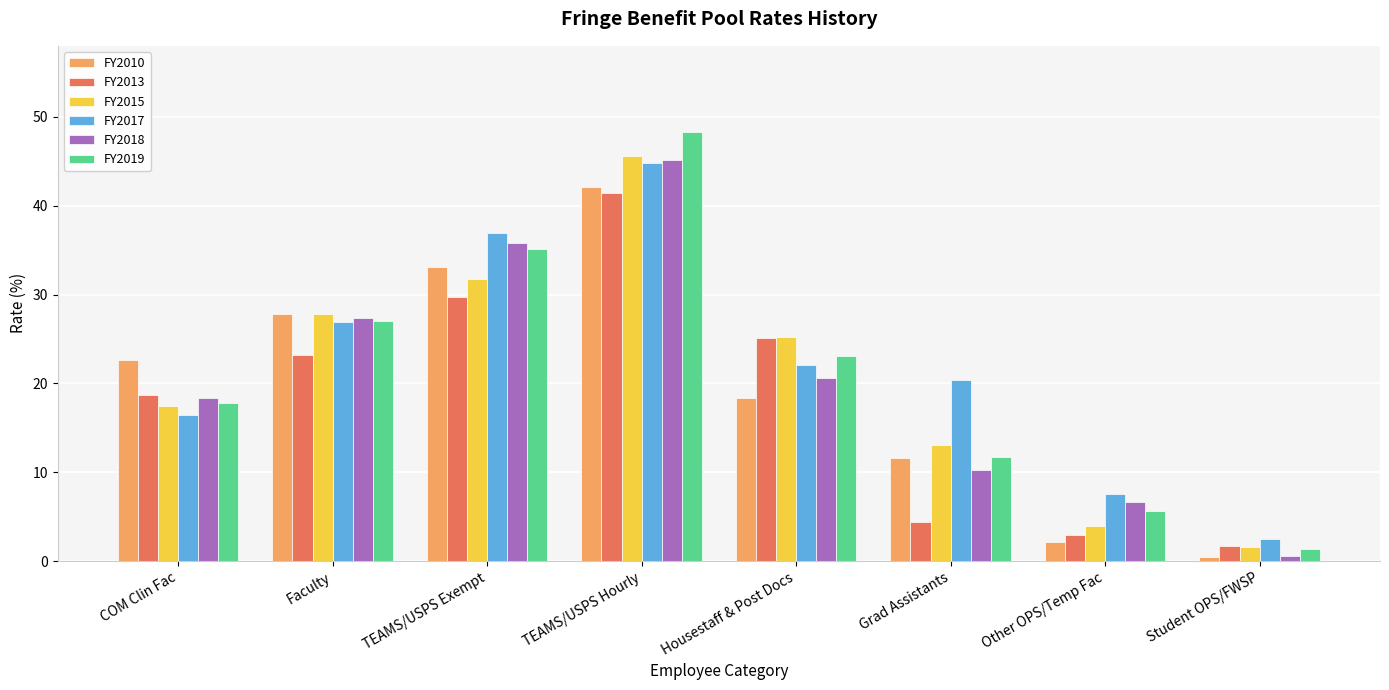

Reading left to right, what are all the values shown in this chart?

FY2010: 22.6	27.8	33.1	42.1	18.3	11.6	2.1	0.5
FY2013: 18.7	23.2	29.7	41.4	25.1	4.4	2.9	1.7
FY2015: 17.5	27.8	31.8	45.6	25.2	13.1	3.9	1.6
FY2017: 16.4	26.9	36.9	44.8	22.1	20.4	7.6	2.5
FY2018: 18.3	27.4	35.8	45.2	20.6	10.2	6.6	0.6
FY2019: 17.8	27.0	35.1	48.3	23.1	11.7	5.6	1.3